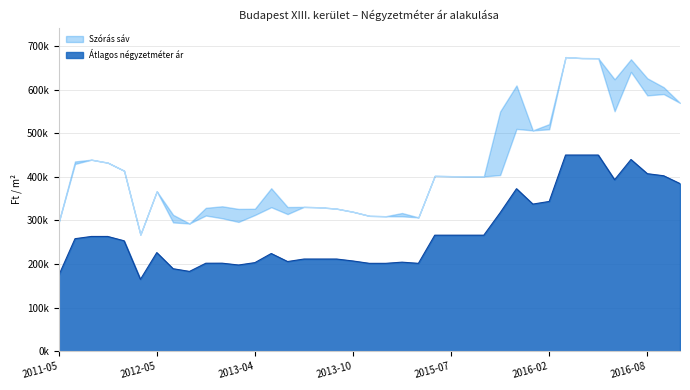

At which category does Szórás felső határ reach its first local valley?

2012-04